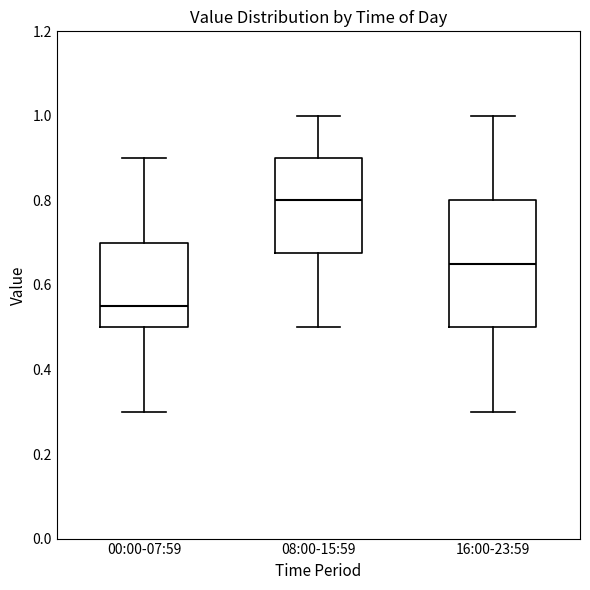

Reading left to right, transcribe this box plot: for each box, give where its median line is, the range the box spans, and where its two whiskers end, as read against the y-axis. The values are not printed on the chart, so give them approximately, as read against the axis.

00:00-07:59: median 0.56, box 0.50 to 0.70, whiskers 0.30 to 0.90
08:00-15:59: median 0.80, box 0.68 to 0.90, whiskers 0.50 to 1.00
16:00-23:59: median 0.66, box 0.50 to 0.80, whiskers 0.30 to 1.00